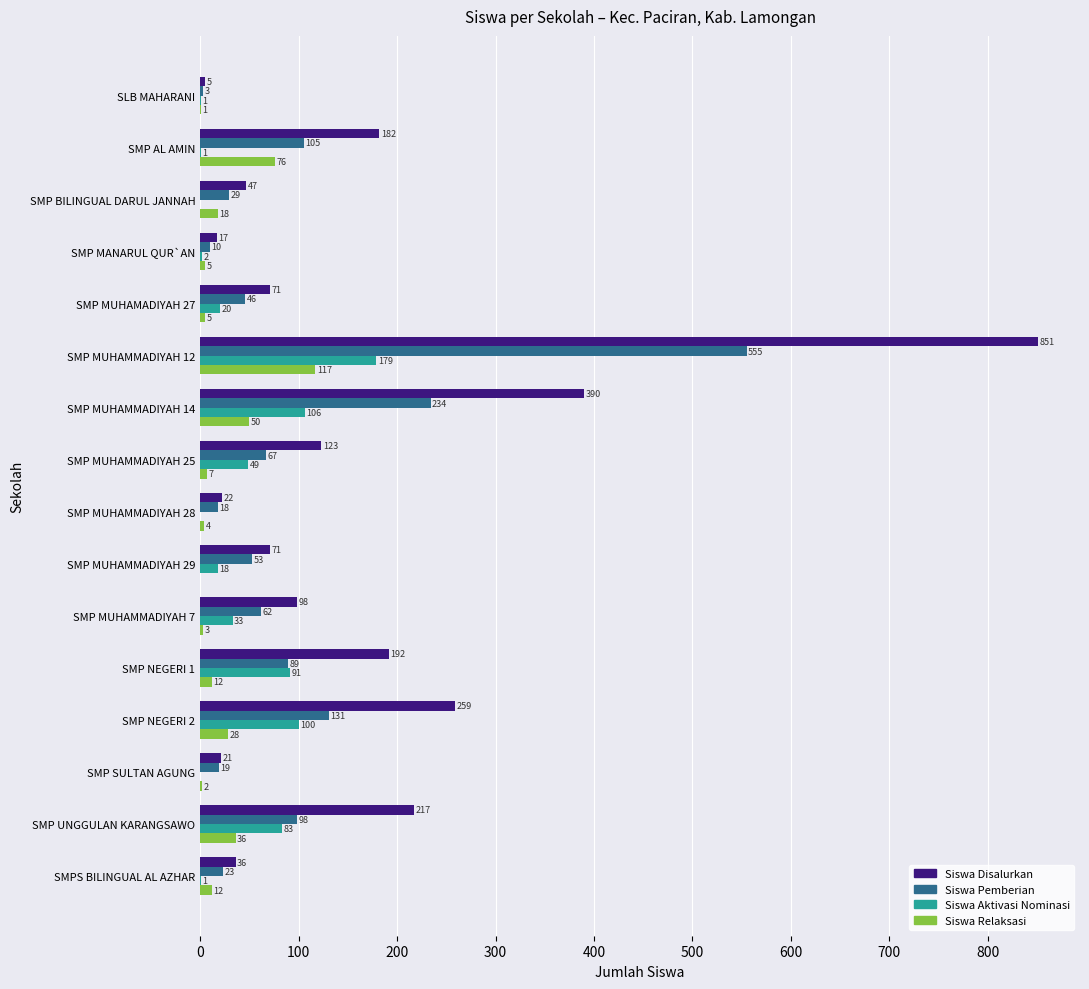

At which label is Siswa Disalurkan closest to 428?

SMP MUHAMMADIYAH 14